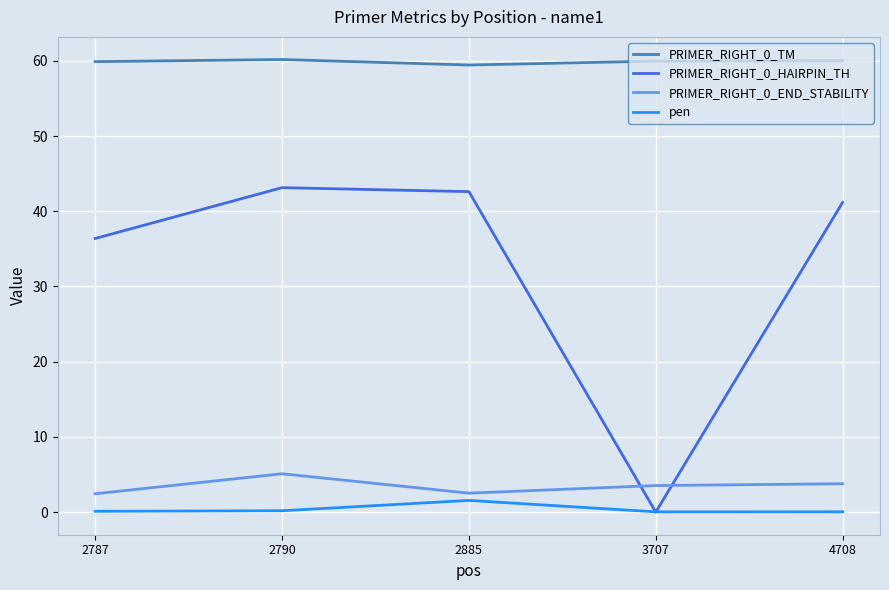

True or false: pen and PRIMER_RIGHT_0_TM intersect in this chart.

False